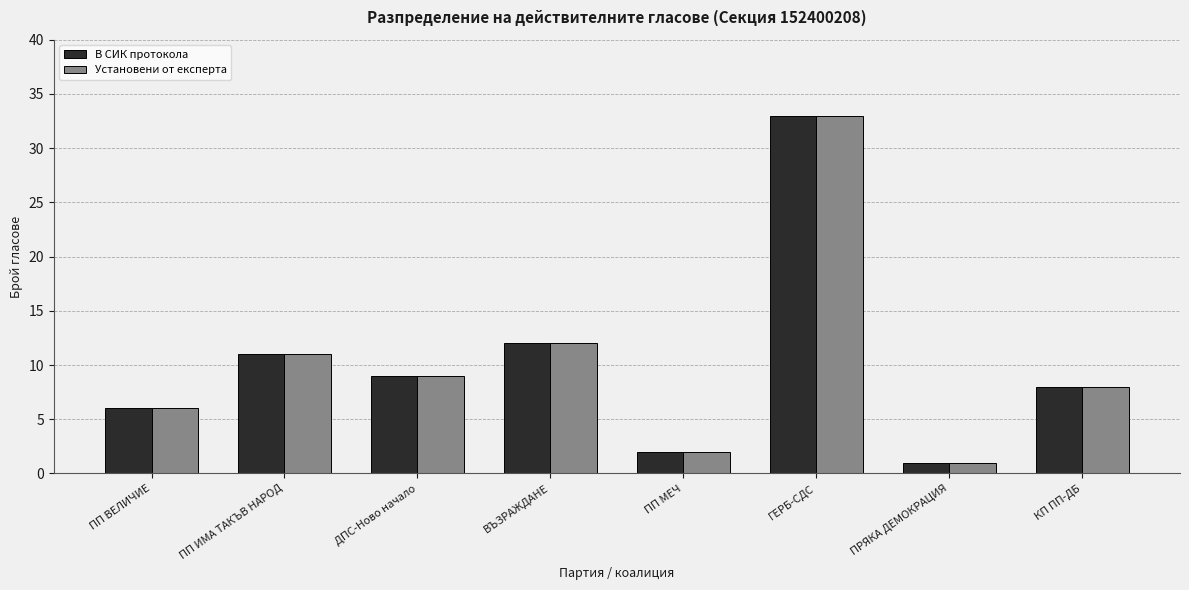

Count the number of categories in the chart.

8